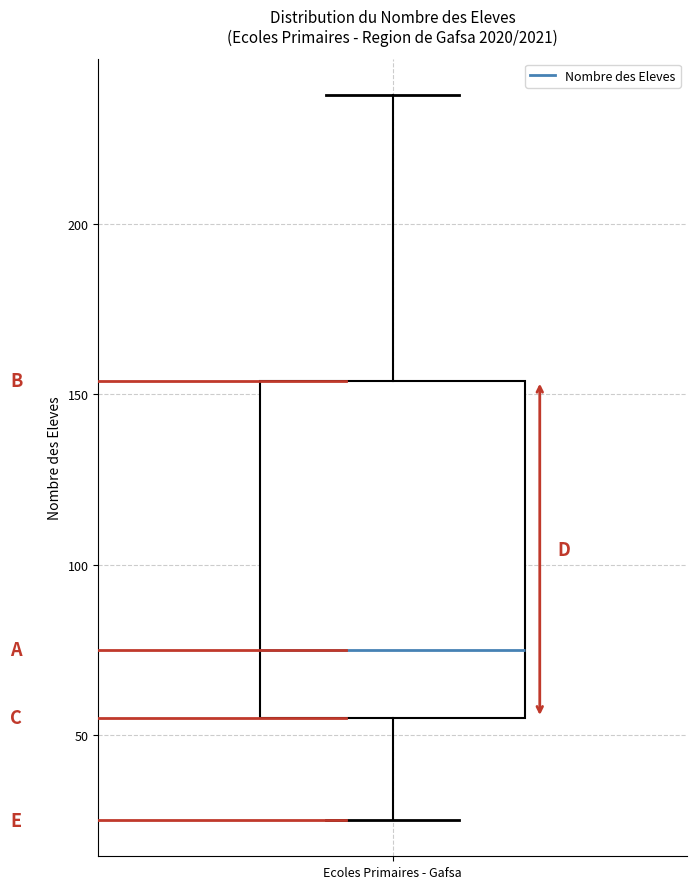

Where does the upper whisker of the box for Ecoles Primaires - Gafsa end on the y-axis? The values are not printed on the chart, so give them approximately, as read against the axis.

240